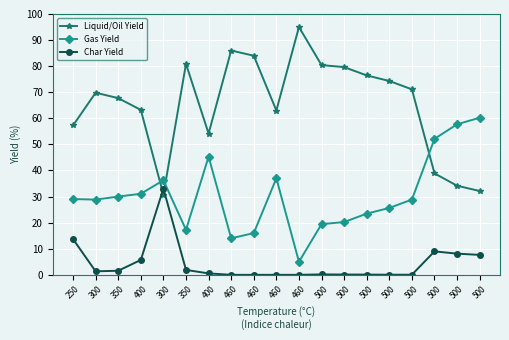

At how many categories does at least one series exceed 43?

18